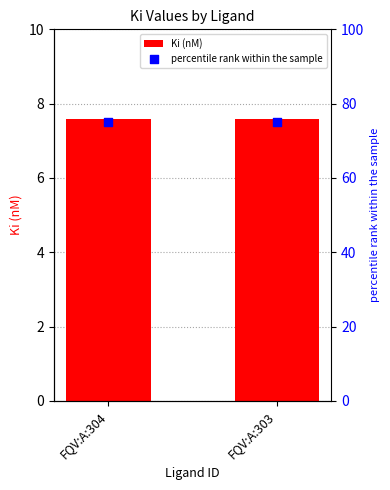

At how many categories does at least one series exceed 25?

2